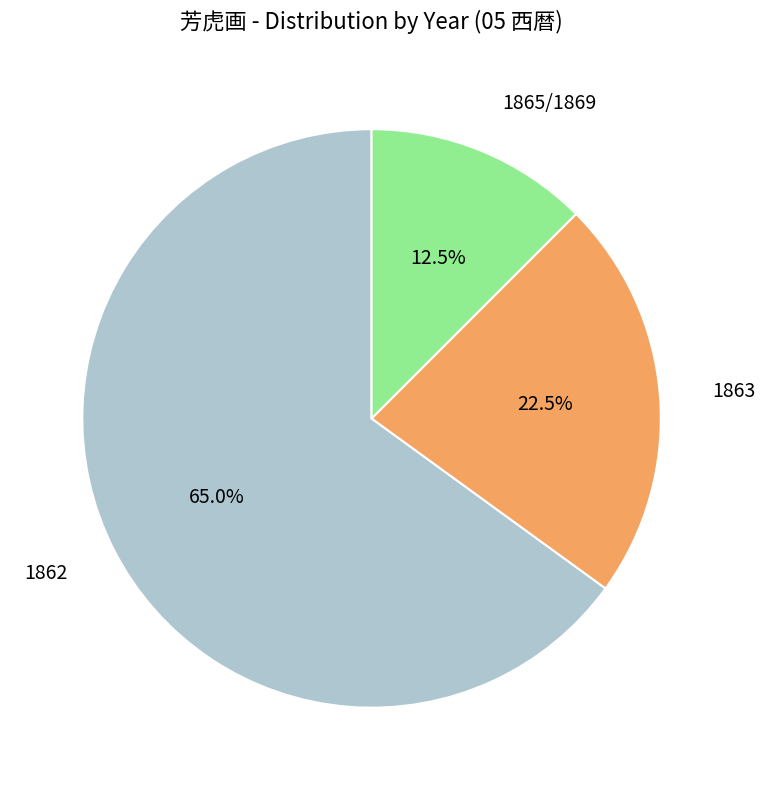

Is 1863 the majority of the pie?

No